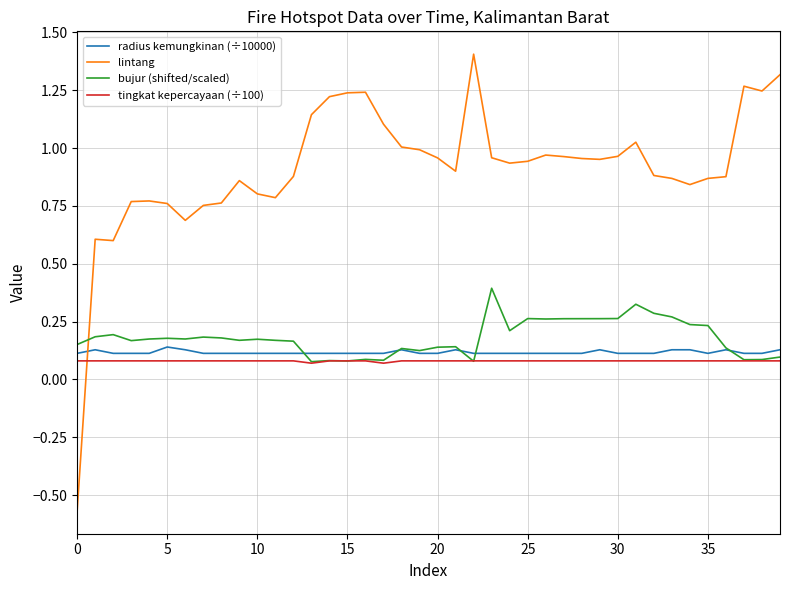

What is the greatest value displayed?

1.4